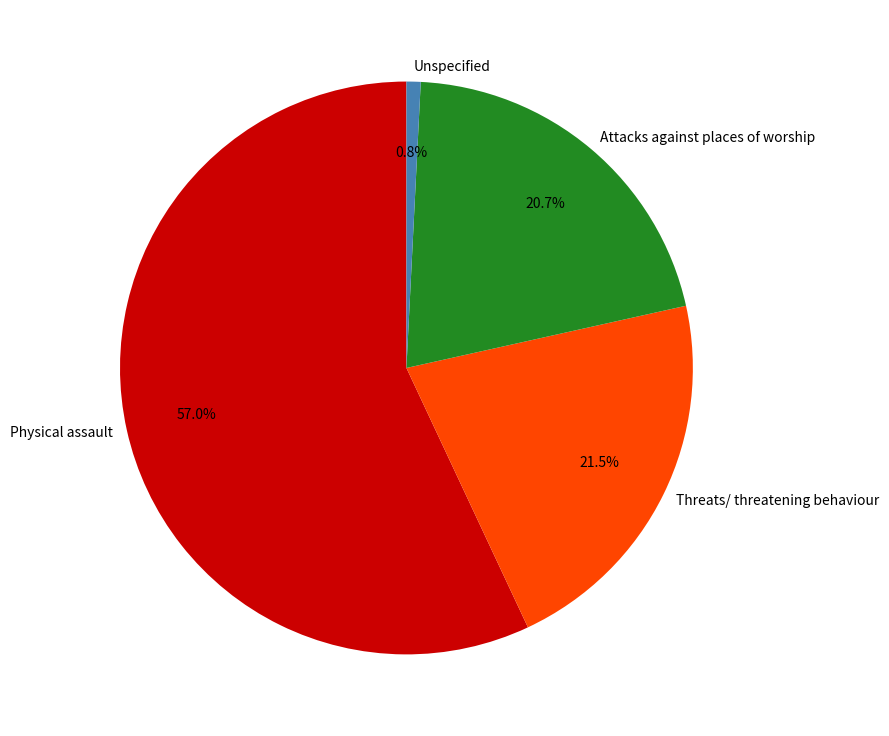

Which category accounts for the majority?

Physical assault